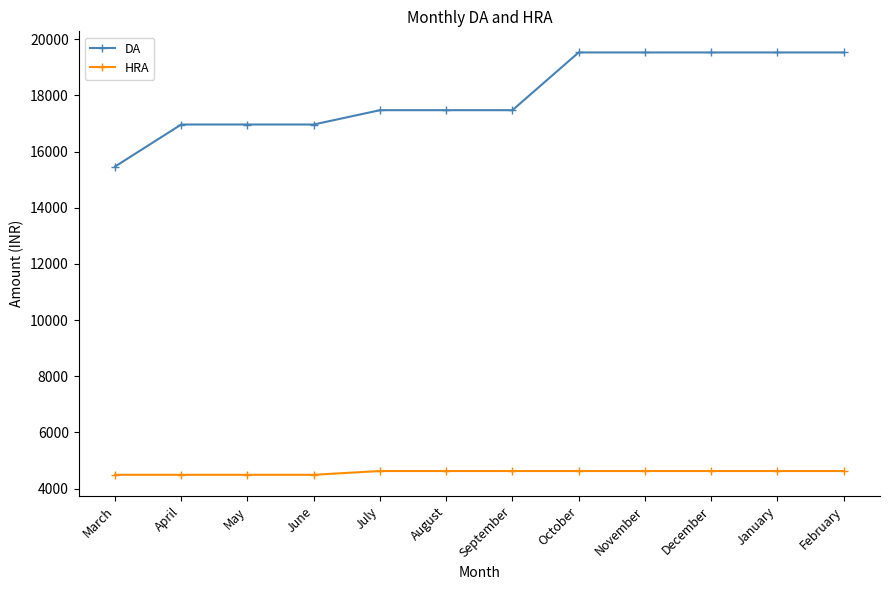

What is the difference between the maximum and minimum values in the DA series?

4063